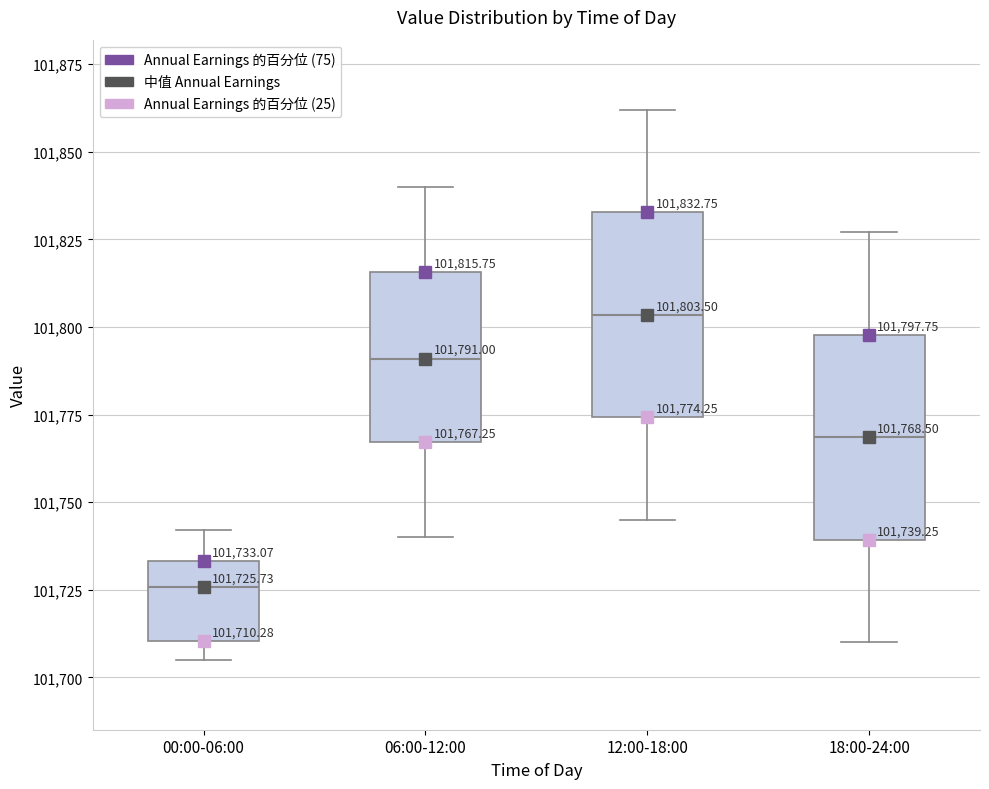

Which box has the highest median line?

12:00-18:00